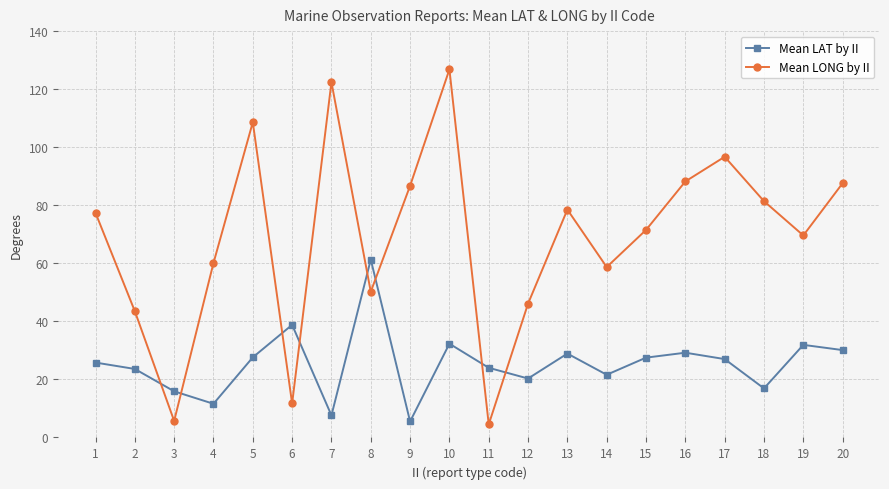

What are all the series names shown in the legend?

Mean LAT by II, Mean LONG by II